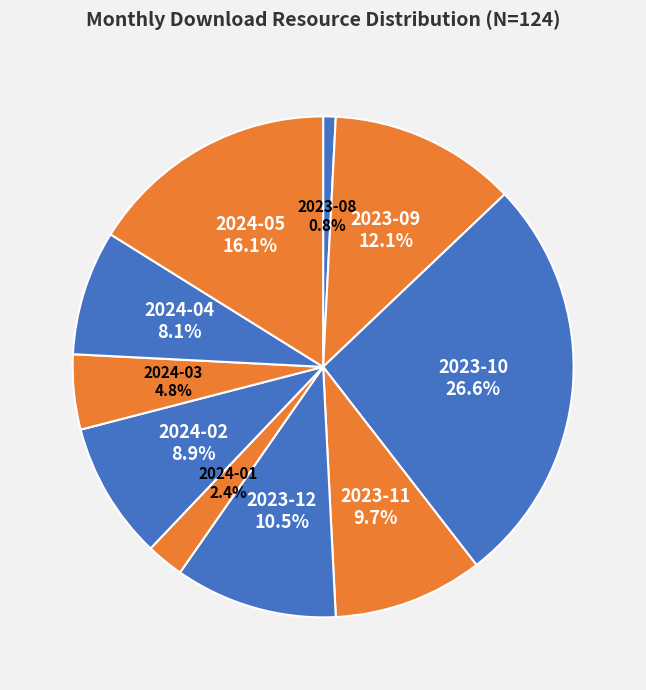

What is the smallest slice in the pie chart?

2023-08